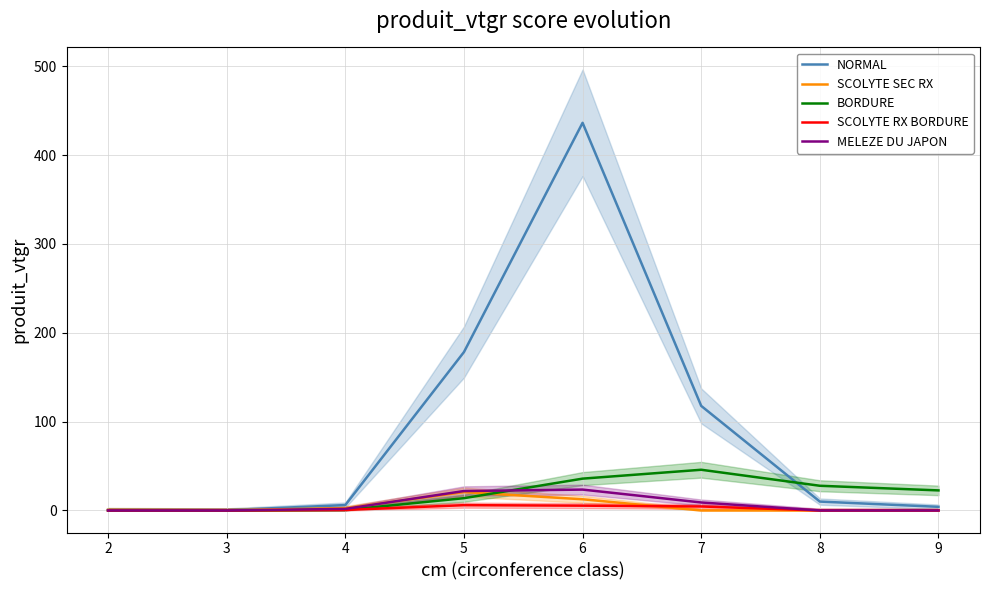

What is the average value of the MELEZE DU JAPON series?

7.0